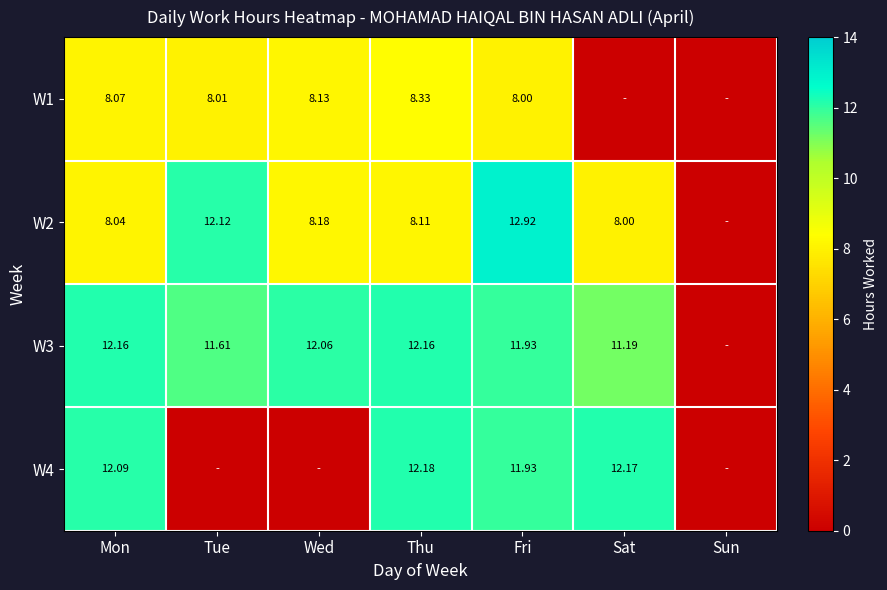

Is the value of W2 at Fri greater than the value of W4 at Sat?

Yes